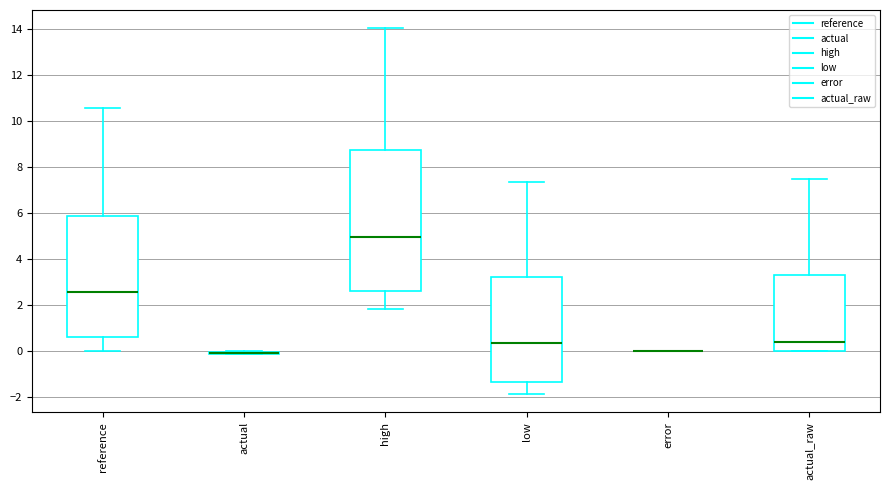

Reading left to right, transcribe this box plot: for each box, give where its median line is, the range the box spans, and where its two whiskers end, as read against the y-axis. The values are not printed on the chart, so give them approximately, as read against the axis.

reference: median 2.6, box 0.6 to 5.8, whiskers 0.0 to 10.6
actual: box collapsed to a line at 0.0, whiskers -0.2 to 0.0
high: median 5.0, box 2.6 to 8.8, whiskers 1.8 to 14.0
low: median 0.4, box -1.4 to 3.2, whiskers -1.8 to 7.4
error: box collapsed to a line at 0.0, whiskers 0.0 to 0.0
actual_raw: median 0.4, box 0.0 to 3.4, whiskers 0.0 to 7.4